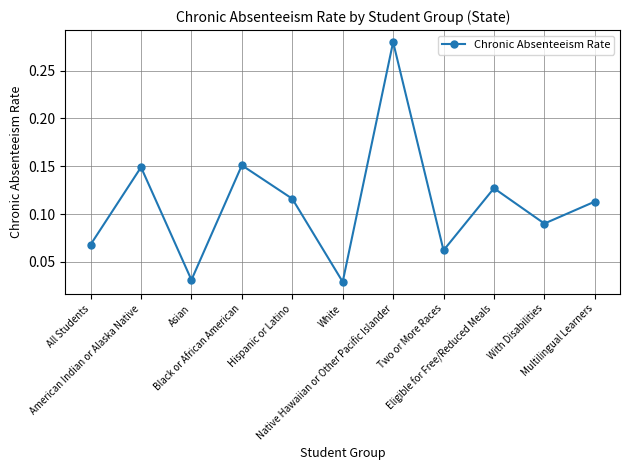

How many points are lower than both their immediate neighbors (excluding endpoints)?

4